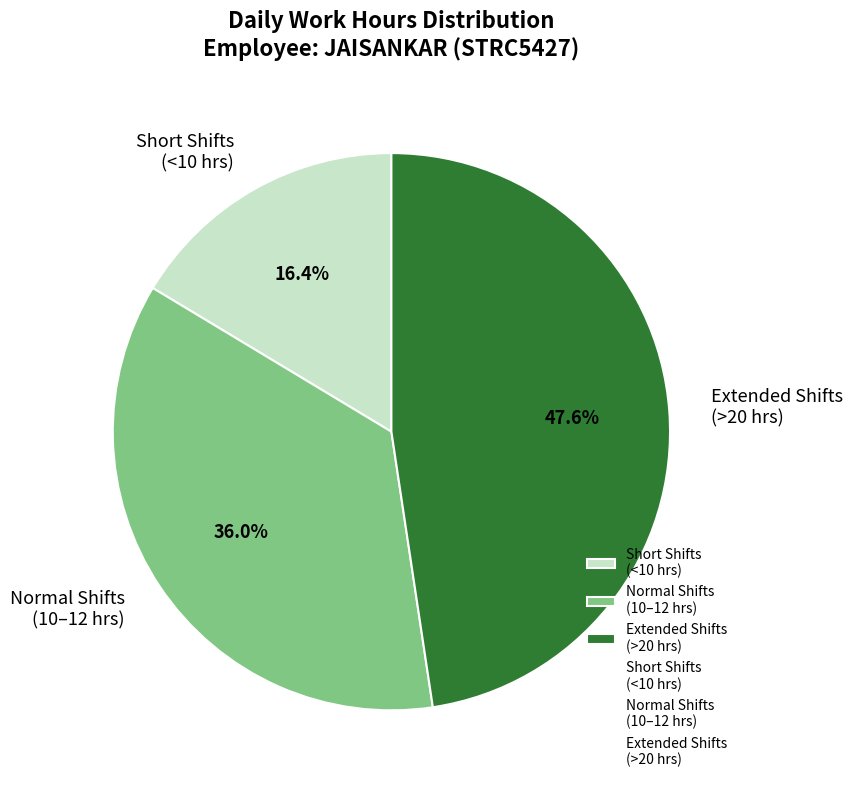

Which category has the biggest portion of the pie?

Extended Shifts (>20 hrs)